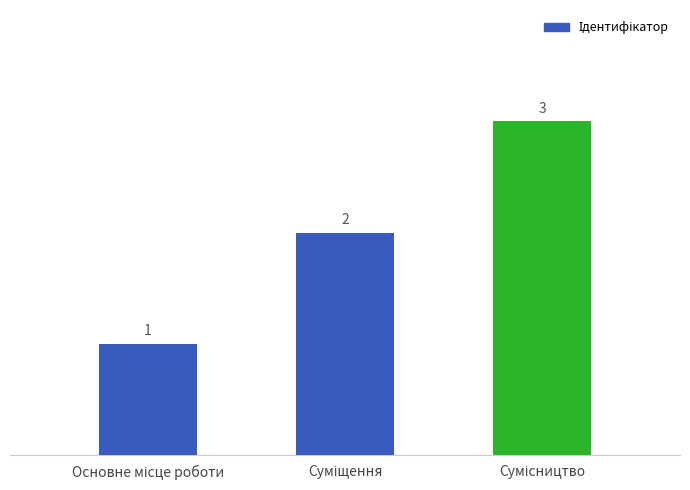

What is the minimum value shown in the chart?

1